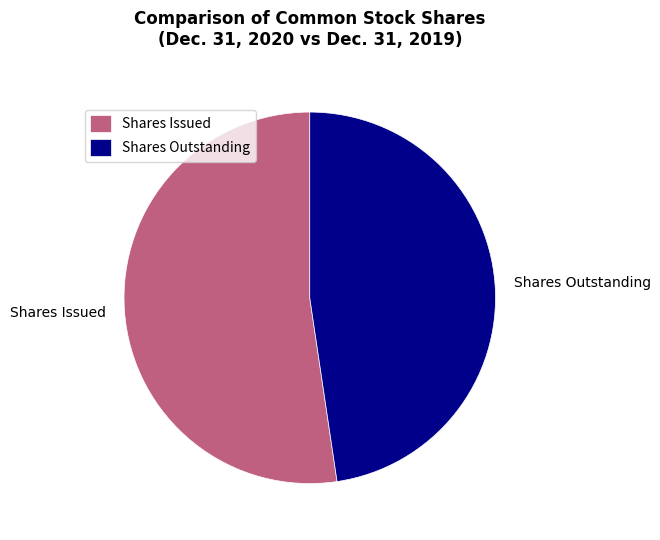

Which slice represents more than half of the pie?

Shares Issued